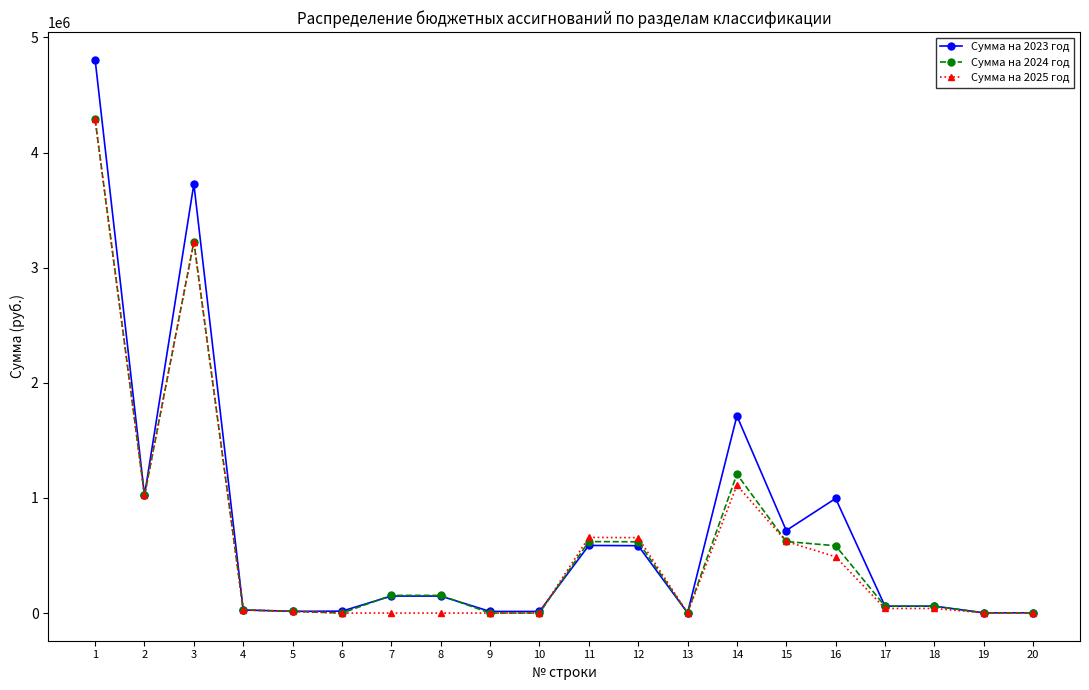

Between 8 and 12, which series saw the biggest shift?

Сумма на 2025 год